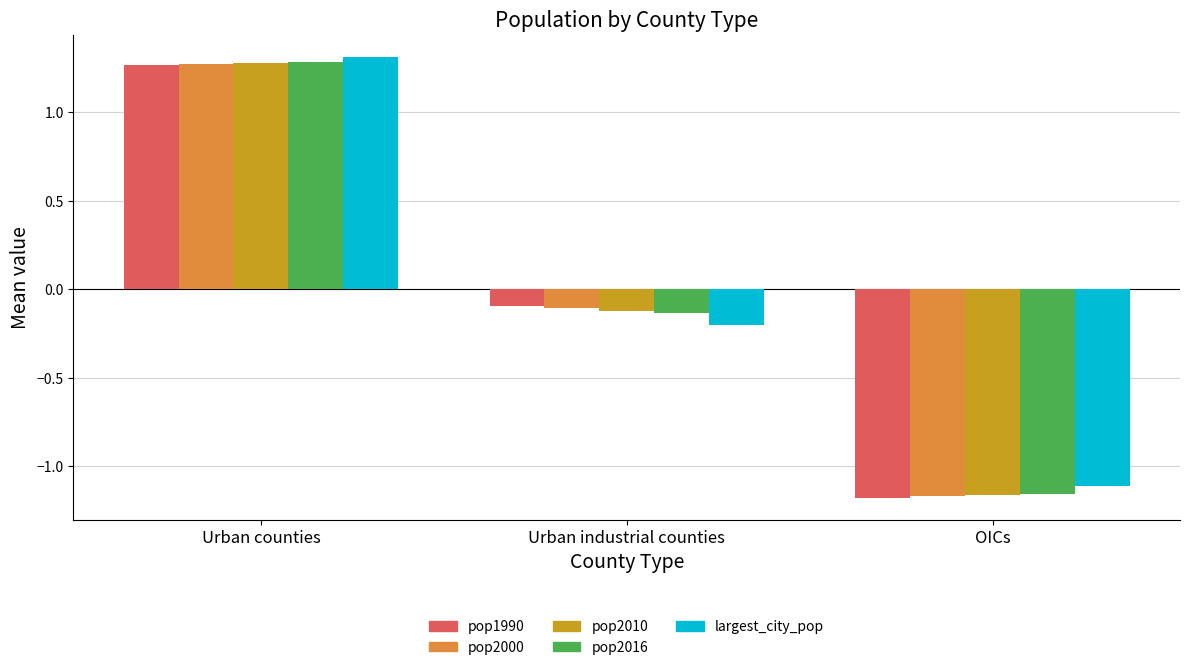

Which series has the widest spread of values?

pop1990